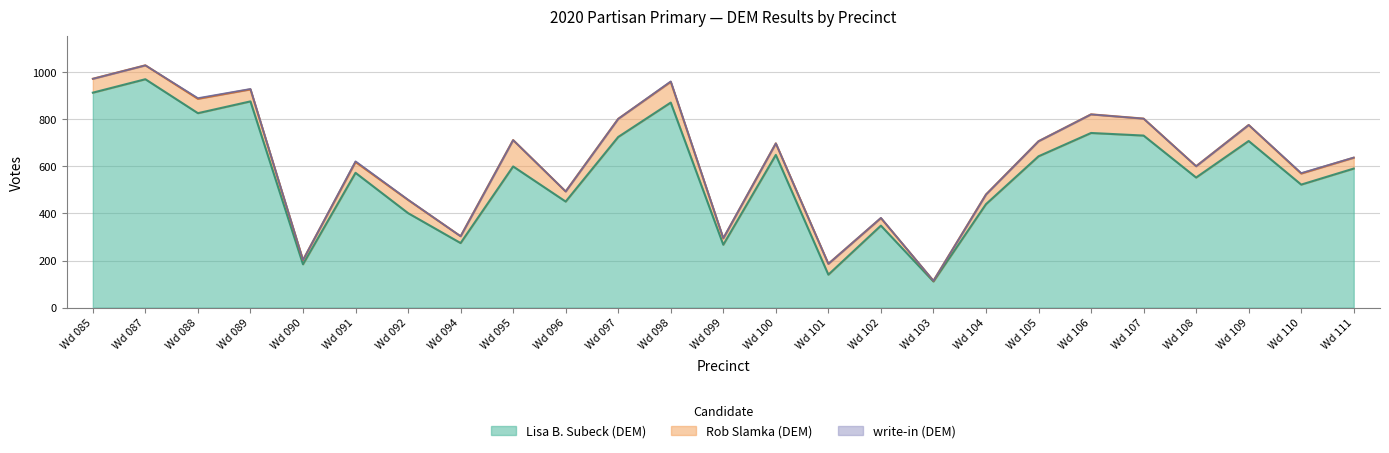

Where is Rob Slamka (DEM) nearest to the value 57?

Wd 092